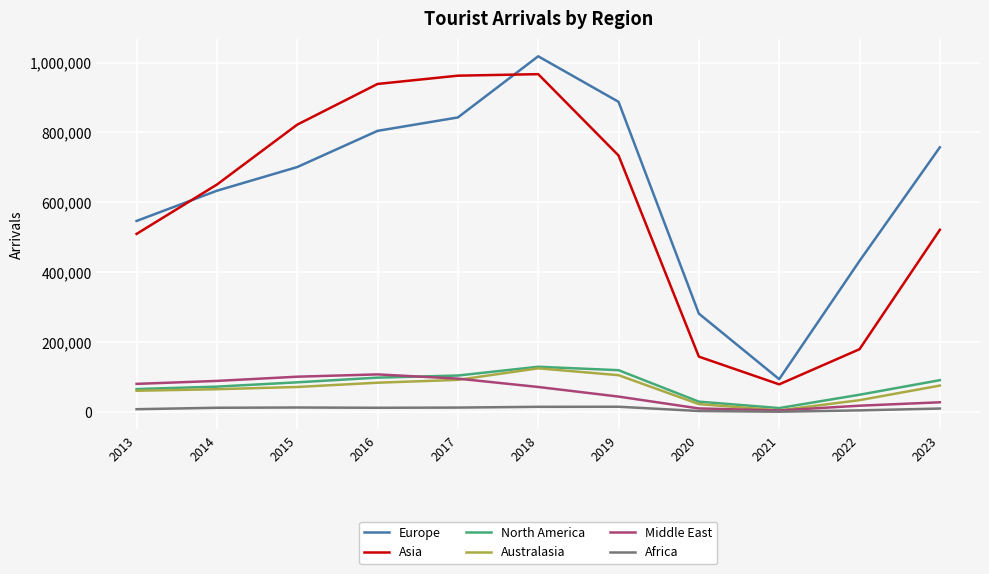

What is the average value of the Australasia series?

67371